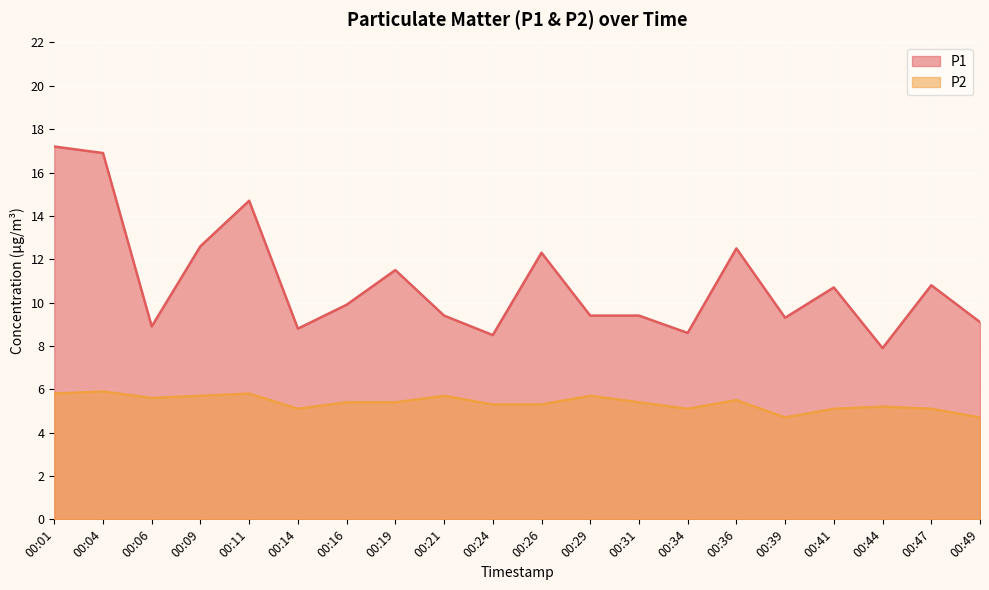

True or false: P1 and P2 intersect in this chart.

False